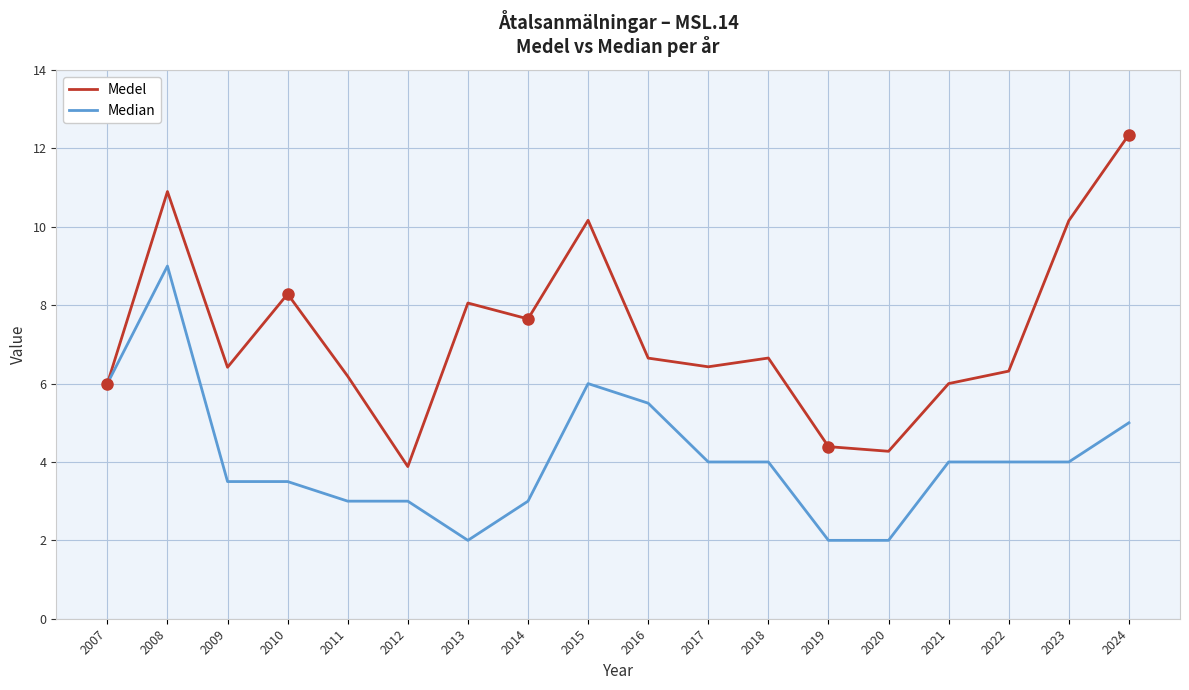

Which series has the widest spread of values?

Medel